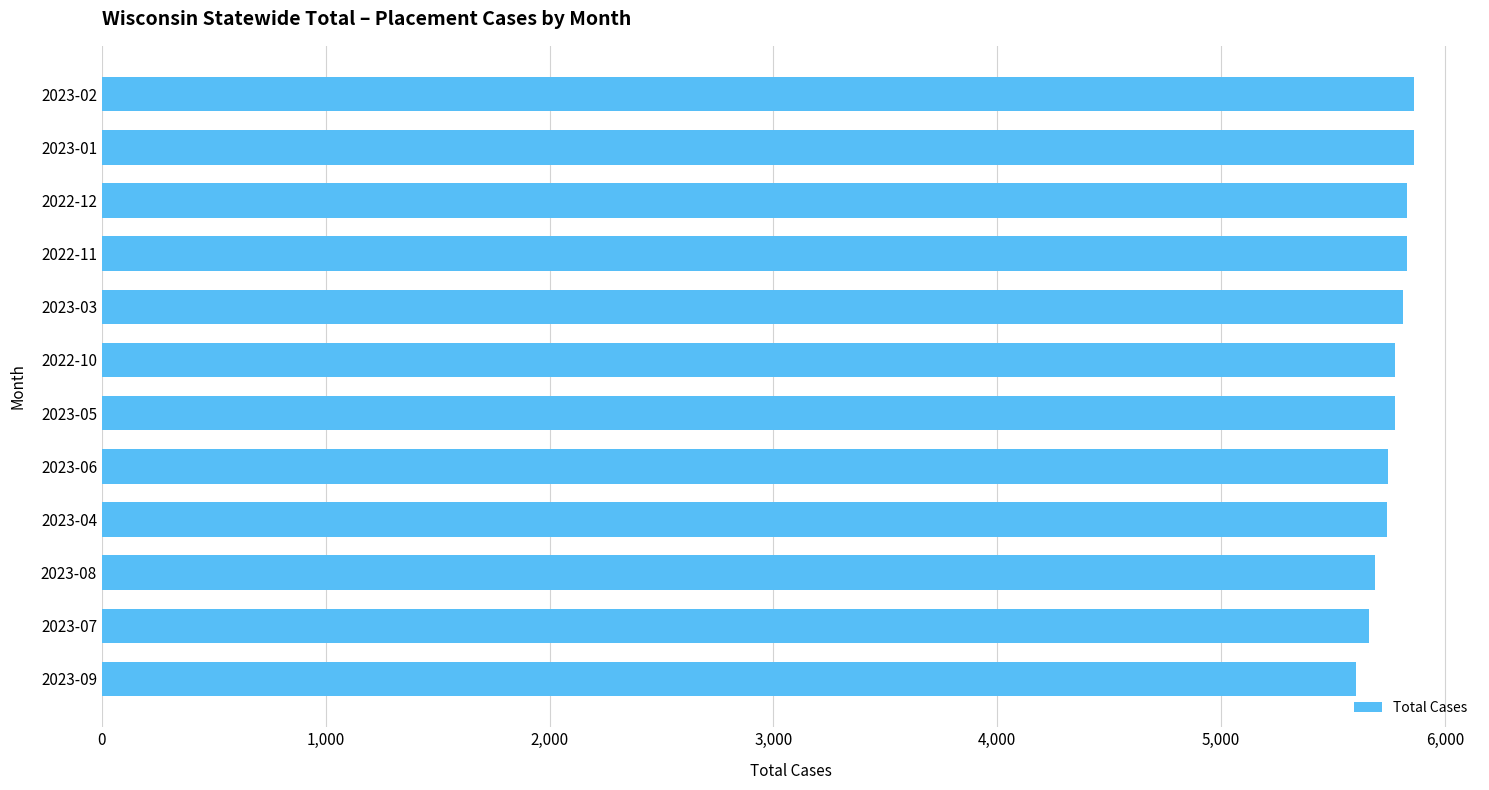

What is the ratio of the value at 2022-10 to the value at 2023-03?

1.0